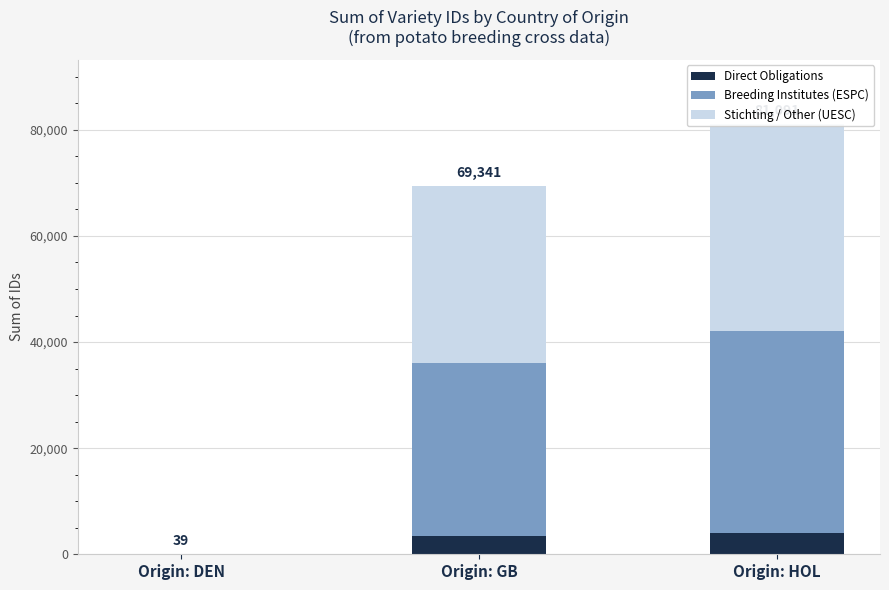

Which series changed the most between Origin: GB and Origin: HOL?

Stichting / Other (UESC)